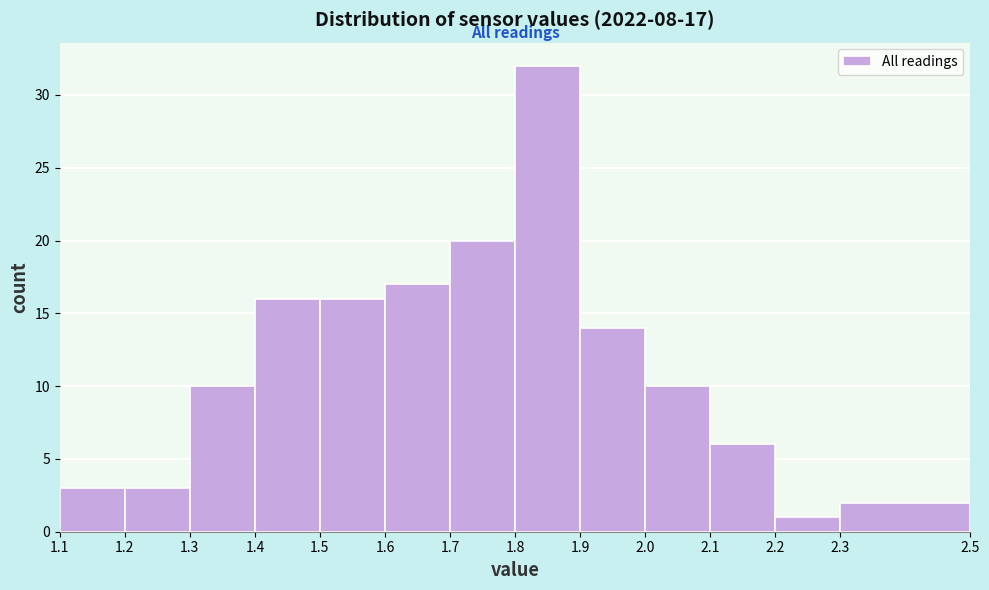

Over which range of the x-axis is the bar tallest?

1.8 to 1.9